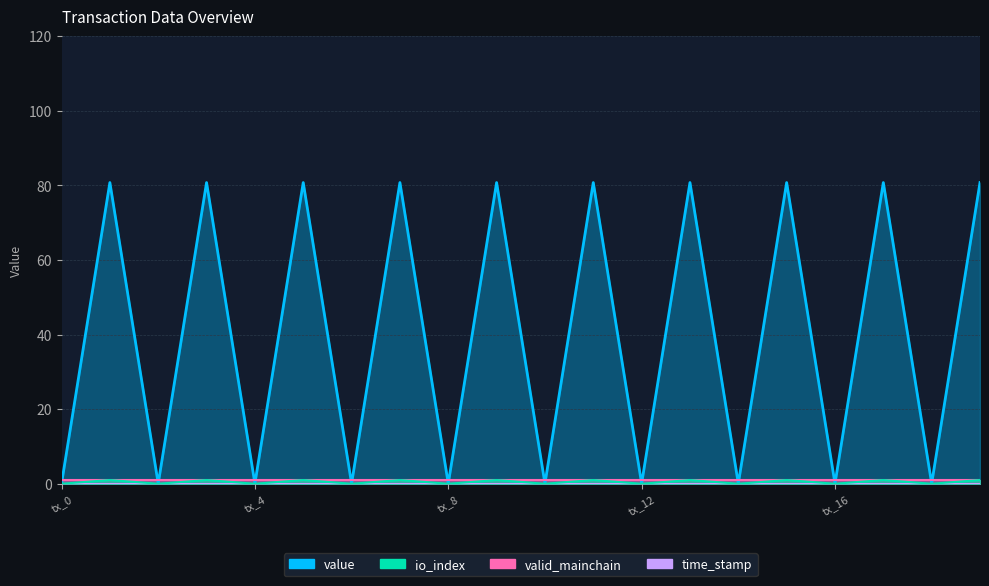

True or false: value and io_index cross at least once.

False